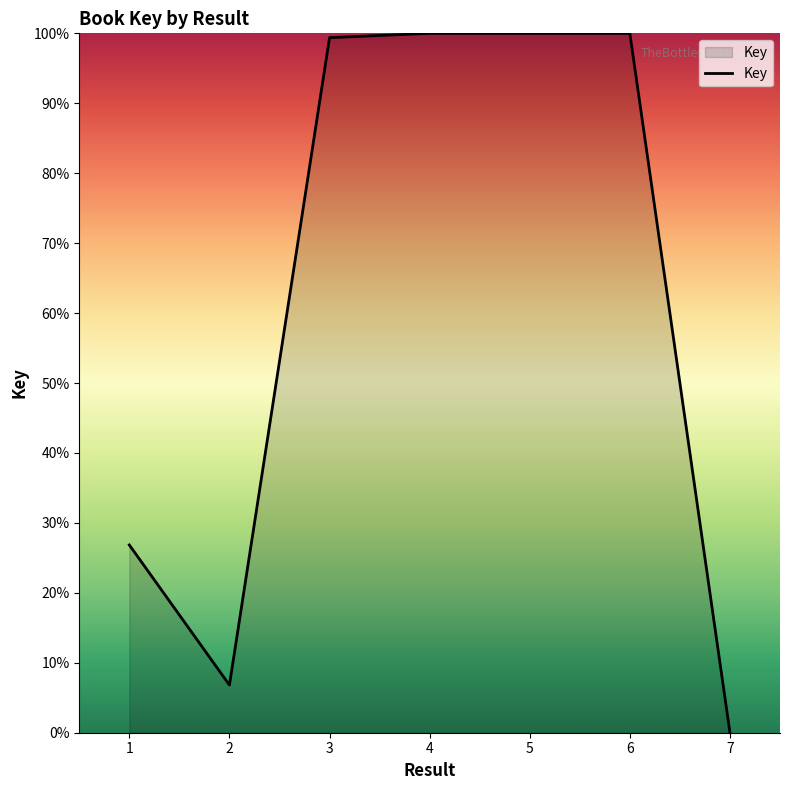

True or false: the data shows 38.4 at 4.

False